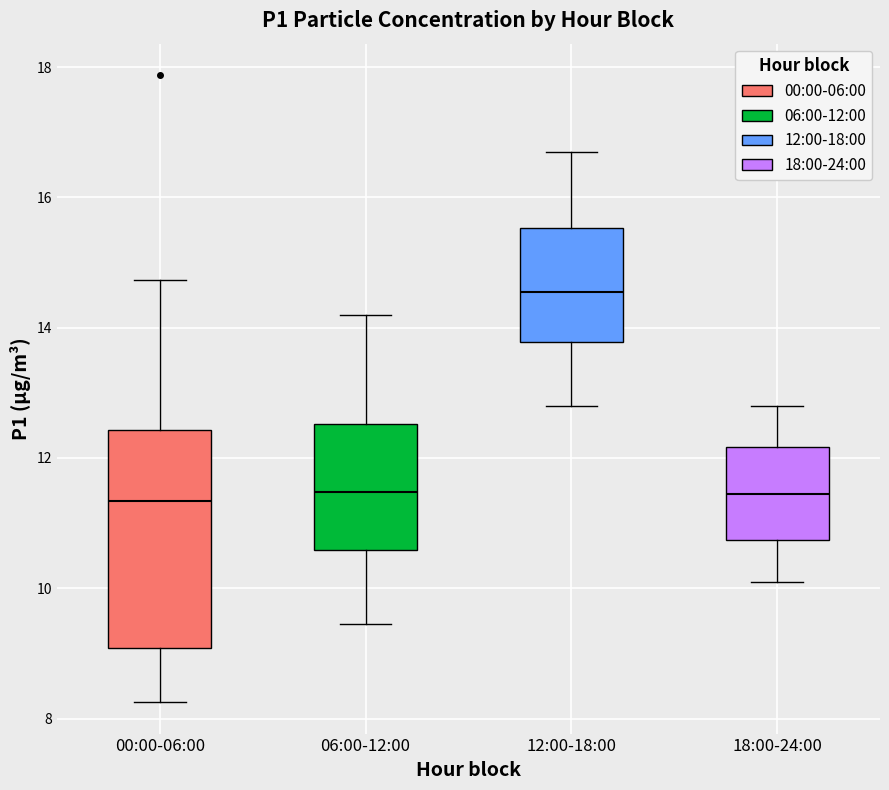

Which box has the highest median line?

12:00-18:00